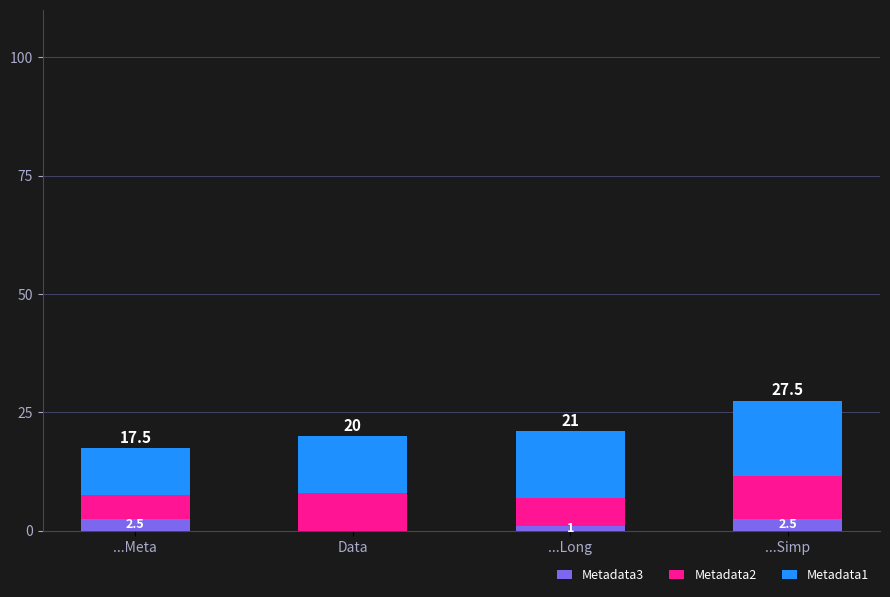

Are the bars horizontal?

No